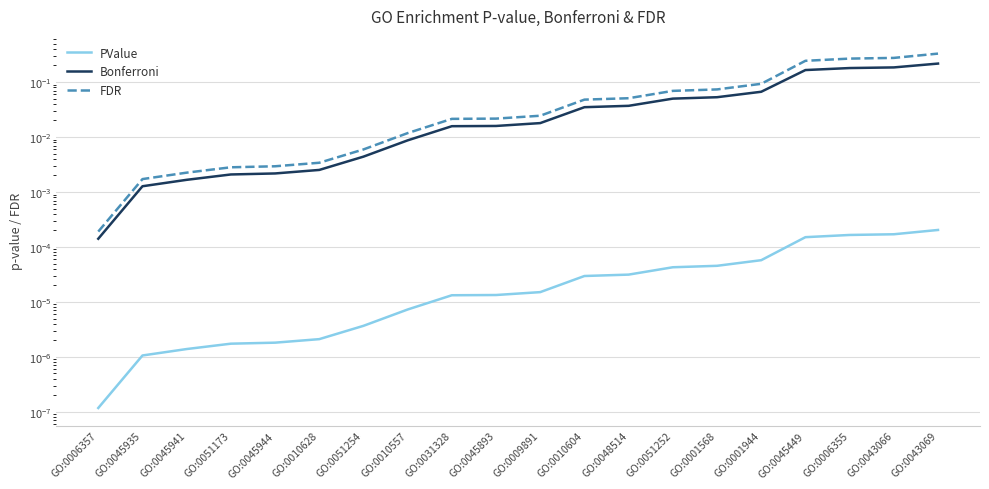

List the labels in order of Bonferroni value, smallest first.

GO:0006357, GO:0045935, GO:0045941, GO:0051173, GO:0045944, GO:0010628, GO:0051254, GO:0010557, GO:0031328, GO:0045893, GO:0009891, GO:0010604, GO:0048514, GO:0051252, GO:0001568, GO:0001944, GO:0045449, GO:0006355, GO:0043066, GO:0043069